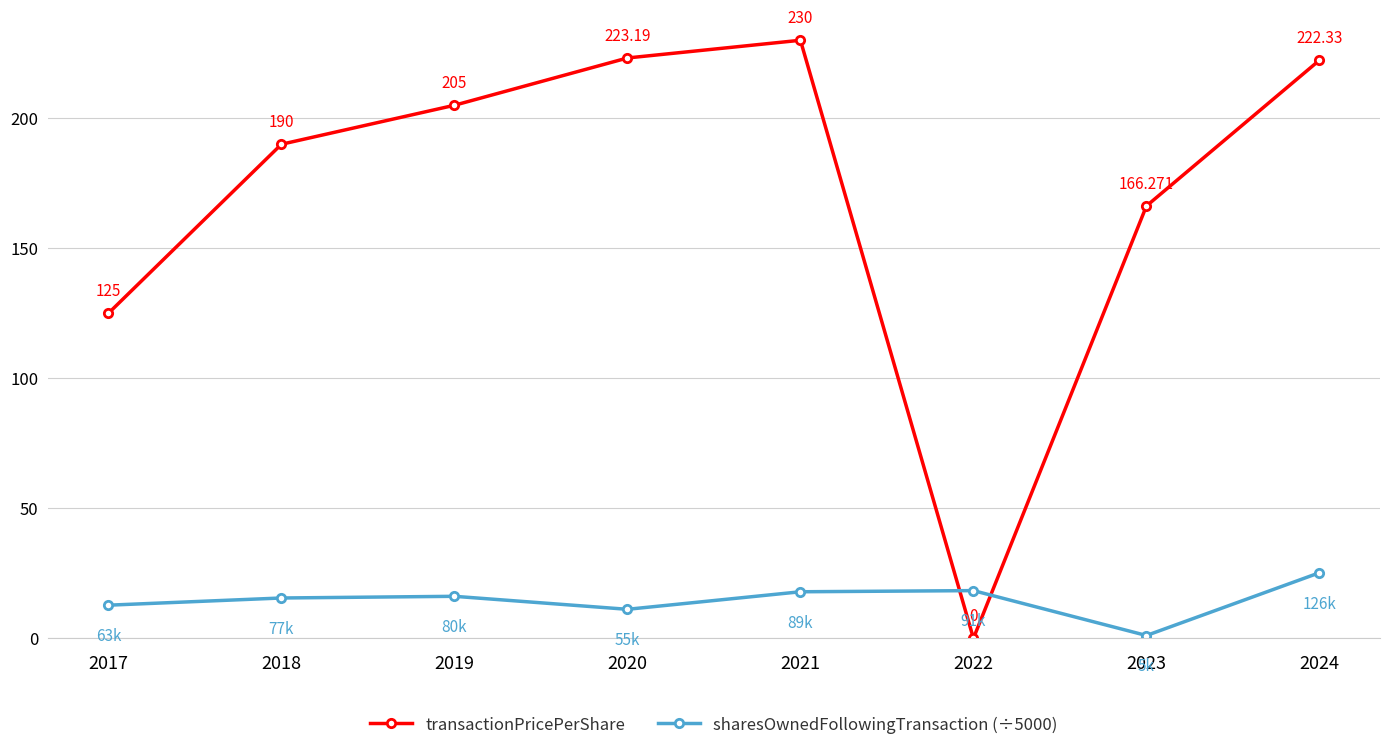

What is the greatest value displayed?

230.0